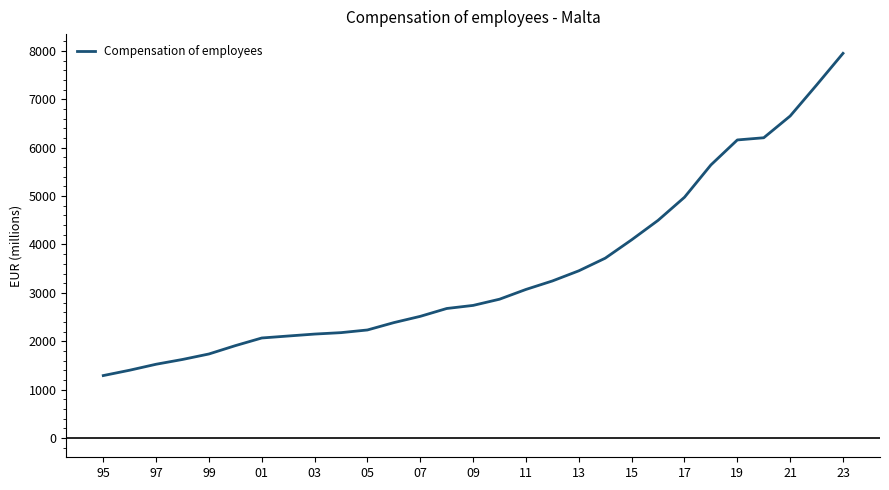

What is the difference between the maximum and minimum values?

6658.6